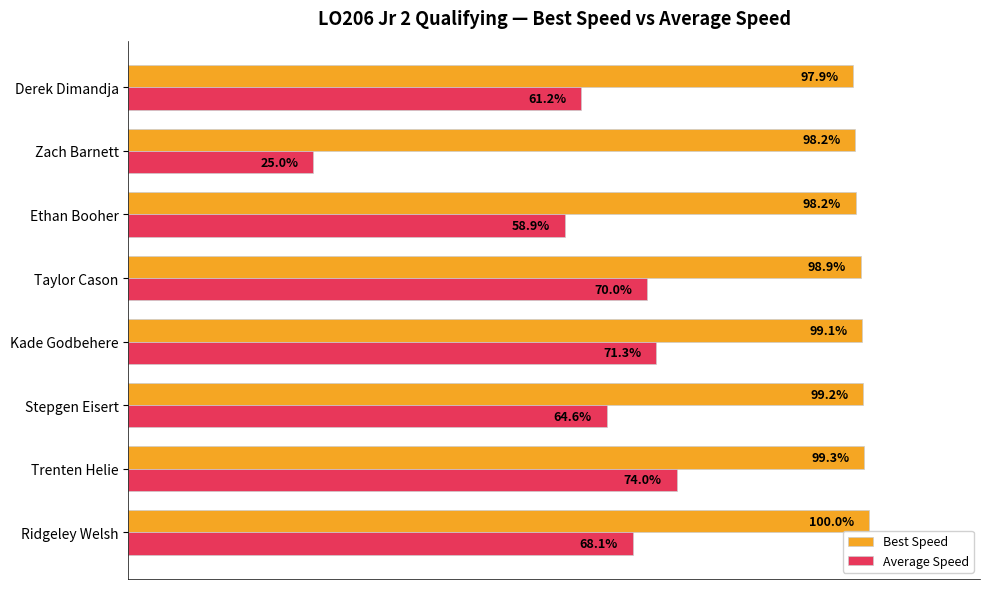

Which series has the widest spread of values?

Average Speed